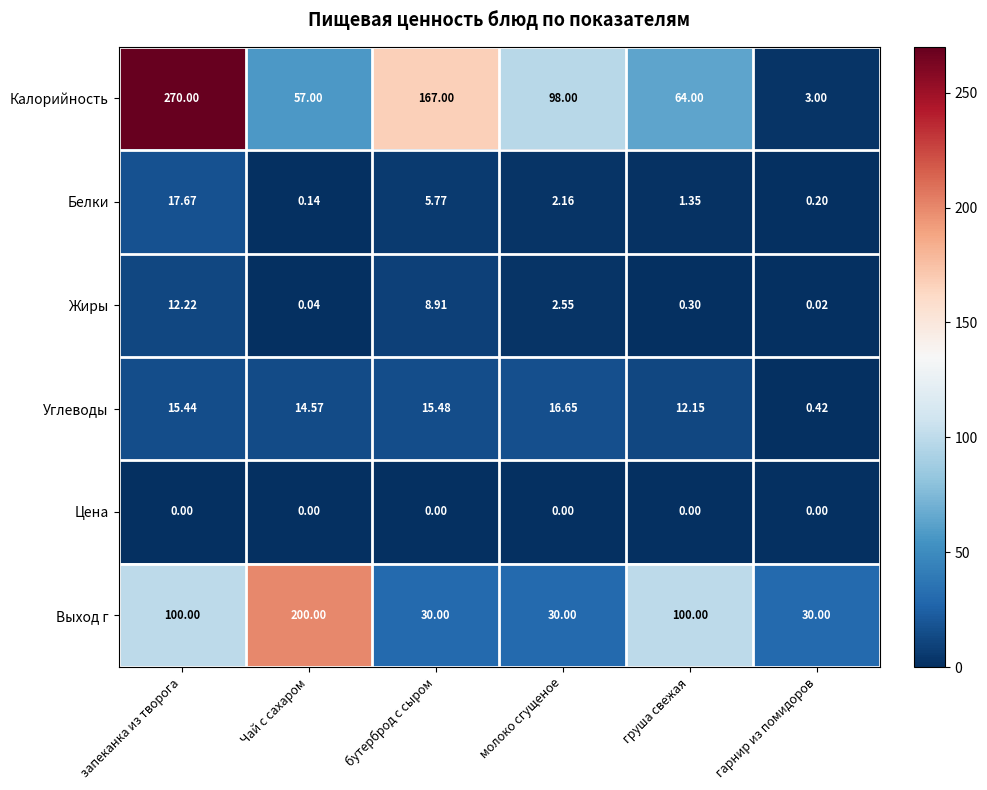

Which category has the highest value across all series?

запеканка из творога